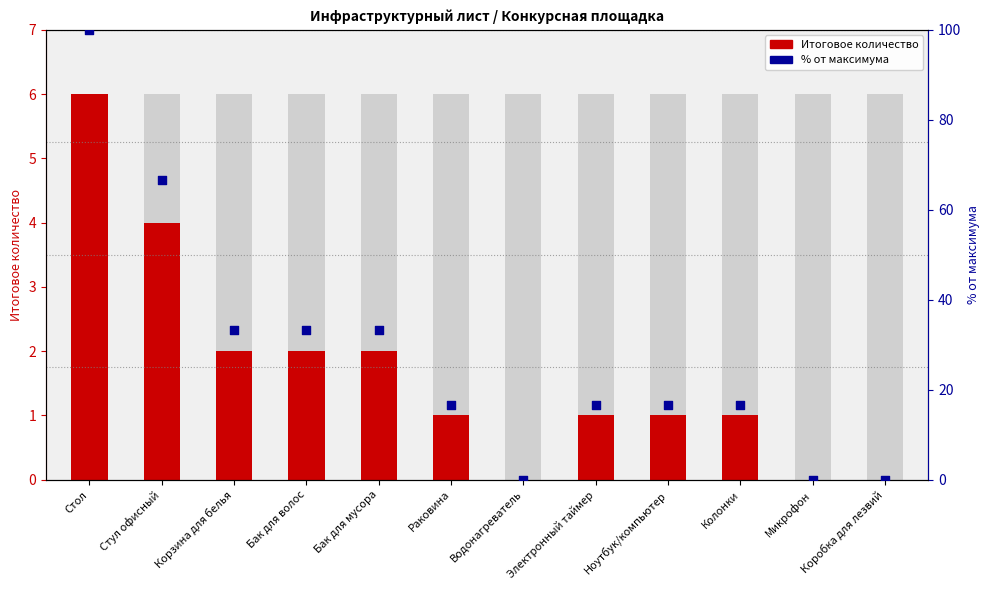

What is the change in value from Электронный таймер to Коробка для лезвий?

-16.7